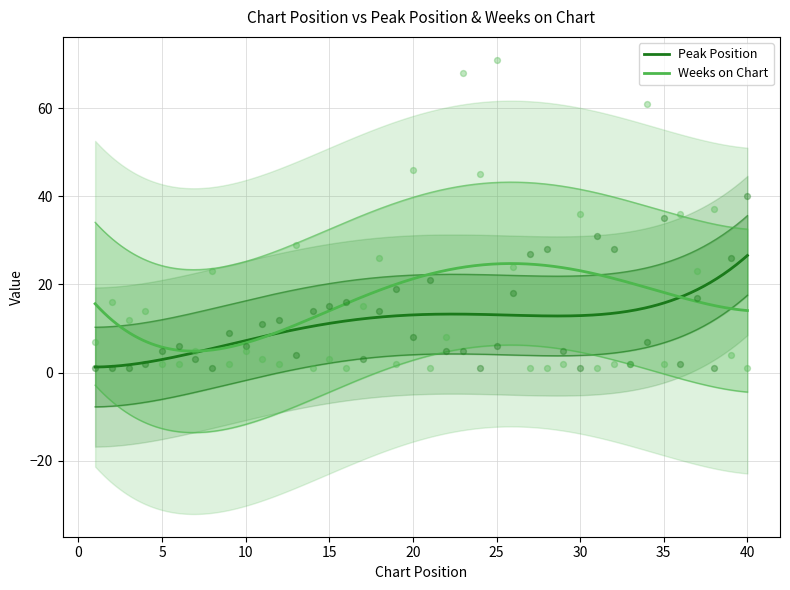

At which category is the sum across all series the highest?

25